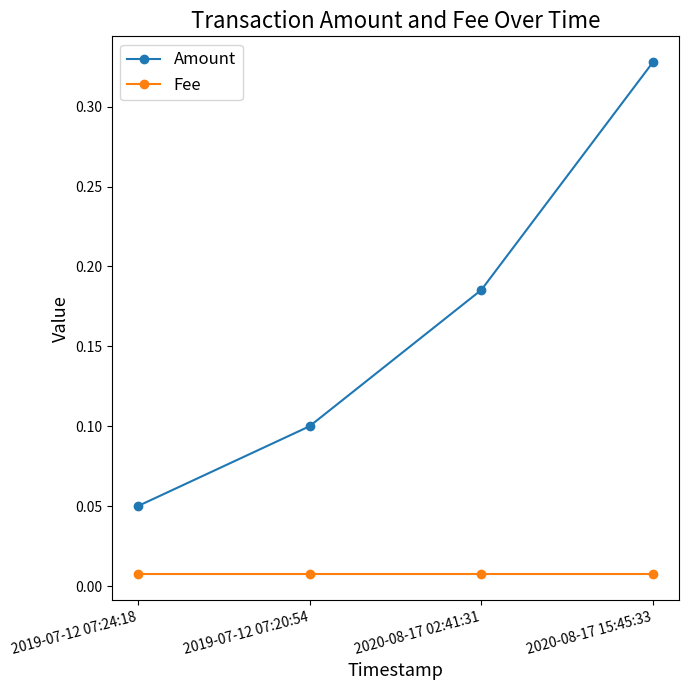

What is the label of the 2nd point from the right?

2020-08-17 02:41:31